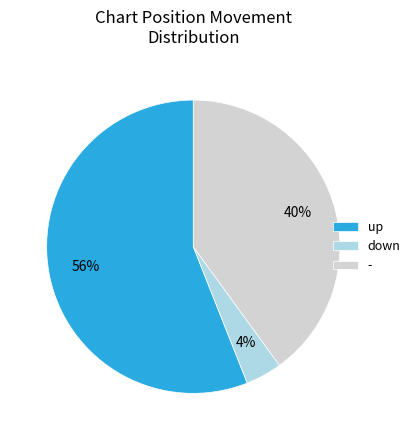

Between down and up, which is larger?

up